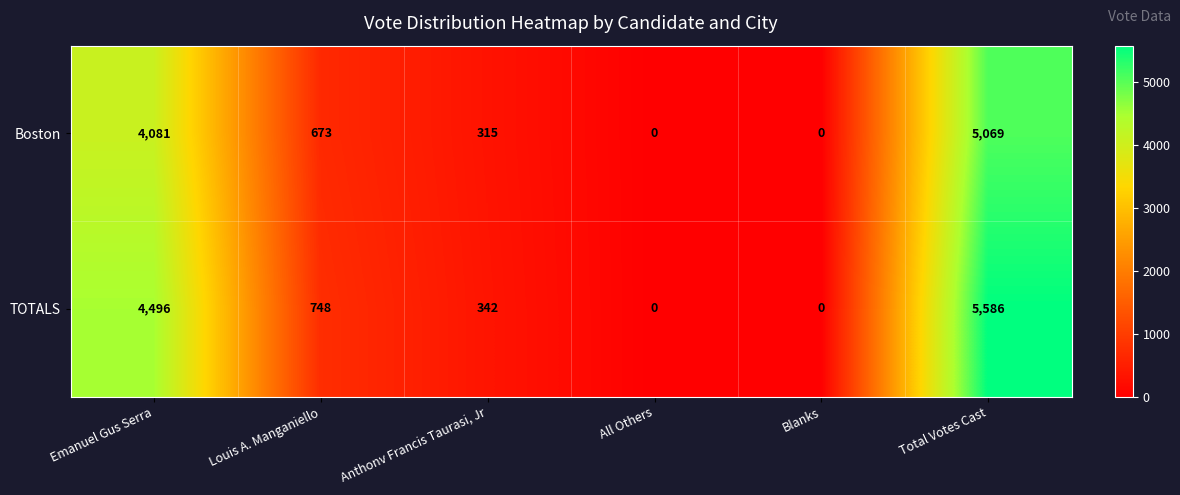

Reading left to right, extract all data points from this chart.

Boston: Emanuel Gus Serra=4081	Louis A. Manganiello=673	Anthonv Francis Taurasi, Jr=315	All Others=0	Blanks=0	Total Votes Cast=5069
TOTALS: Emanuel Gus Serra=4496	Louis A. Manganiello=748	Anthonv Francis Taurasi, Jr=342	All Others=0	Blanks=0	Total Votes Cast=5586